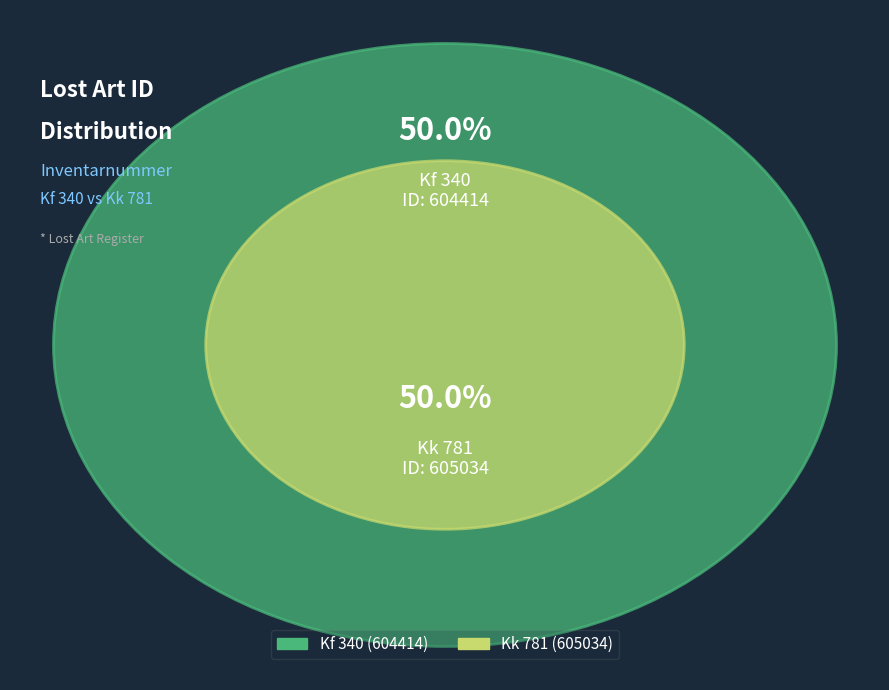

What is the largest slice in the pie chart?

Kk 781